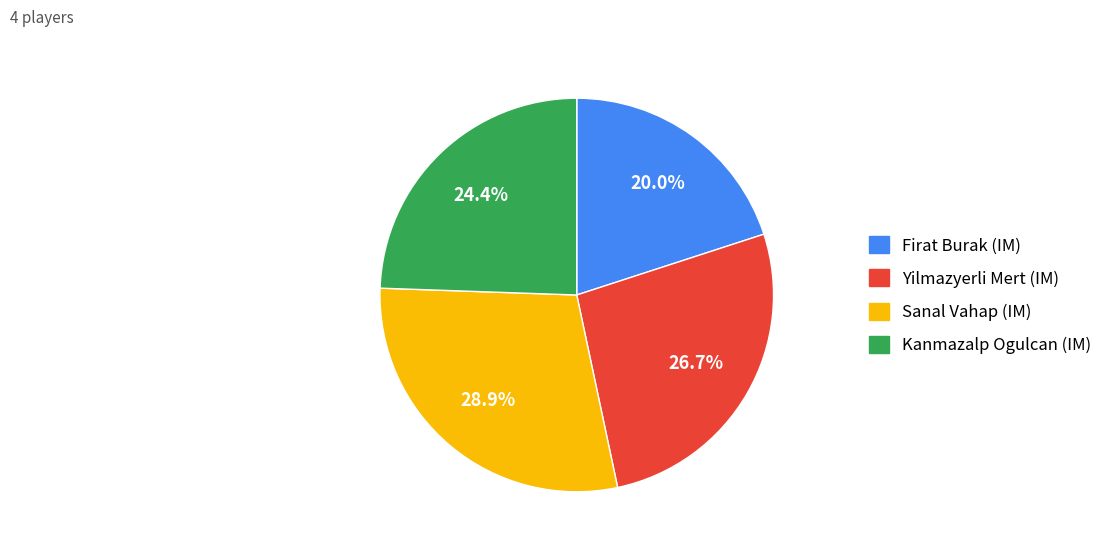

To the nearest percent, what is the combined percentage of Kanmazalp Ogulcan (IM) and Yilmazyerli Mert (IM)?

51%